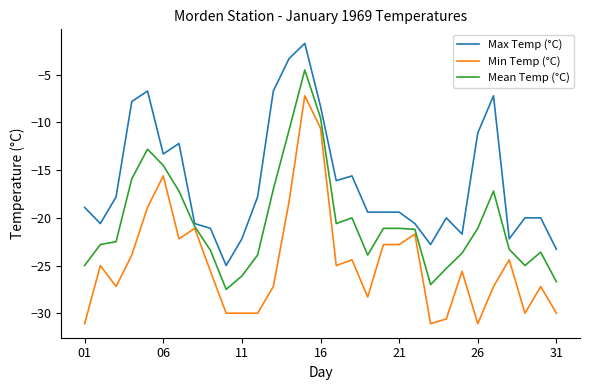

List the series in order of their overall mean, lowest first.

Min Temp (°C), Mean Temp (°C), Max Temp (°C)